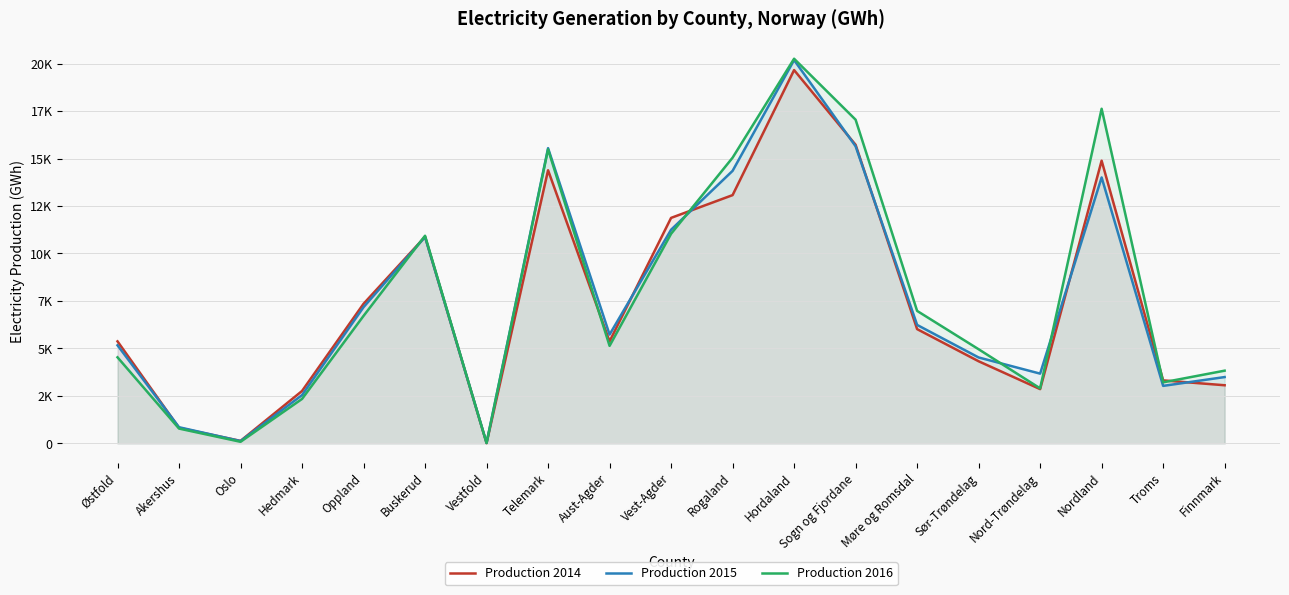

Which series has the largest range (max minus min)?

Production 2016